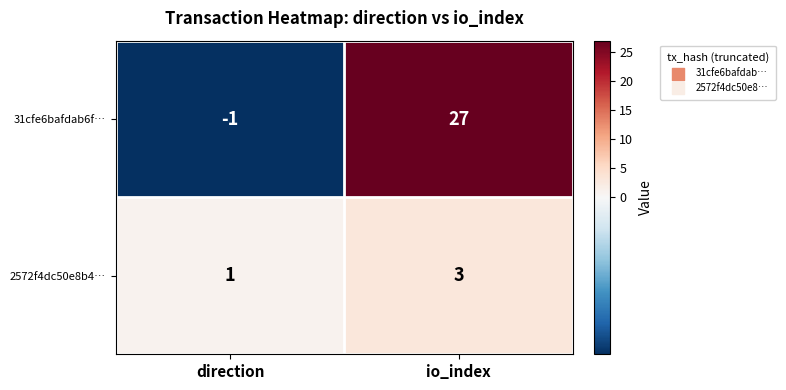

Reading left to right, list all the values displayed in this chart.

31cfe6bafdab6f…: direction=-1	io_index=27
2572f4dc50e8b4…: direction=1	io_index=3